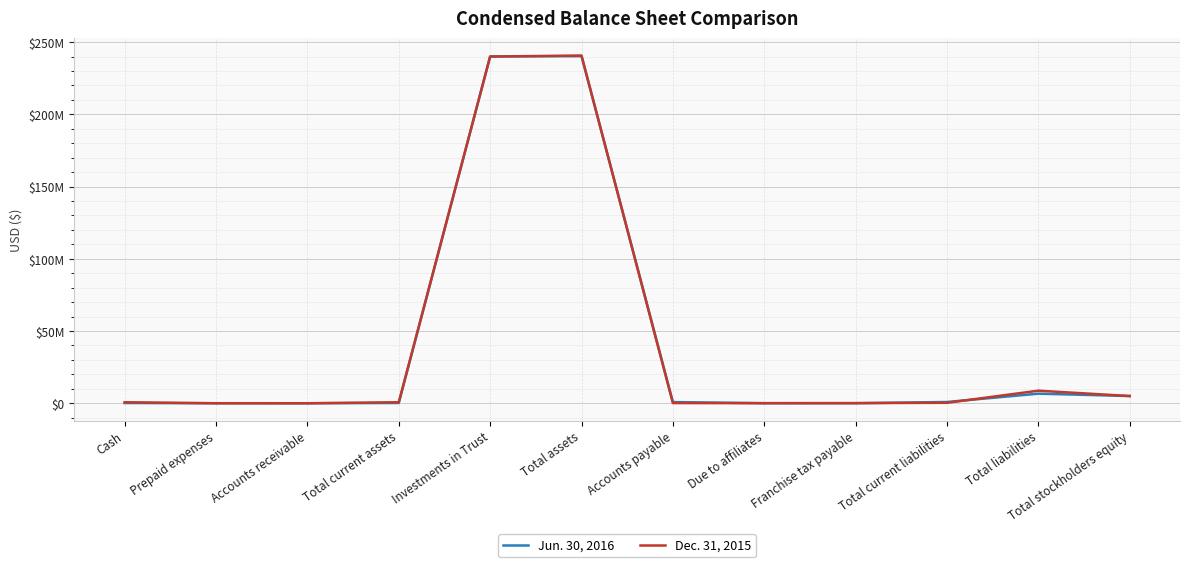

What is the label of the 9th point from the right?

Total current assets